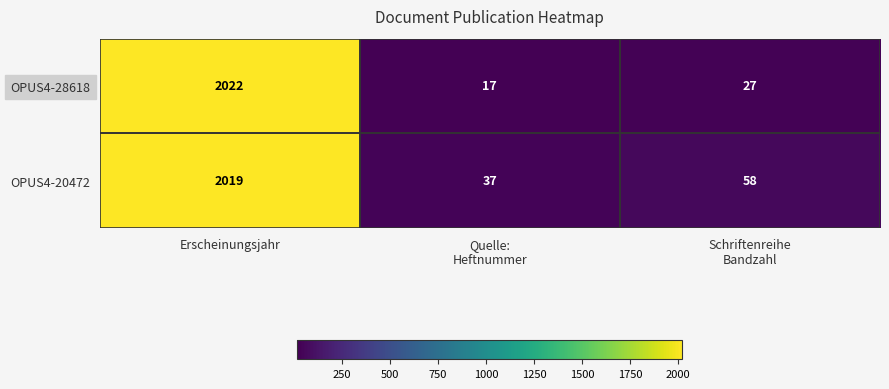

Rank the series by their maximum value, from highest to lowest.

OPUS4-28618, OPUS4-20472